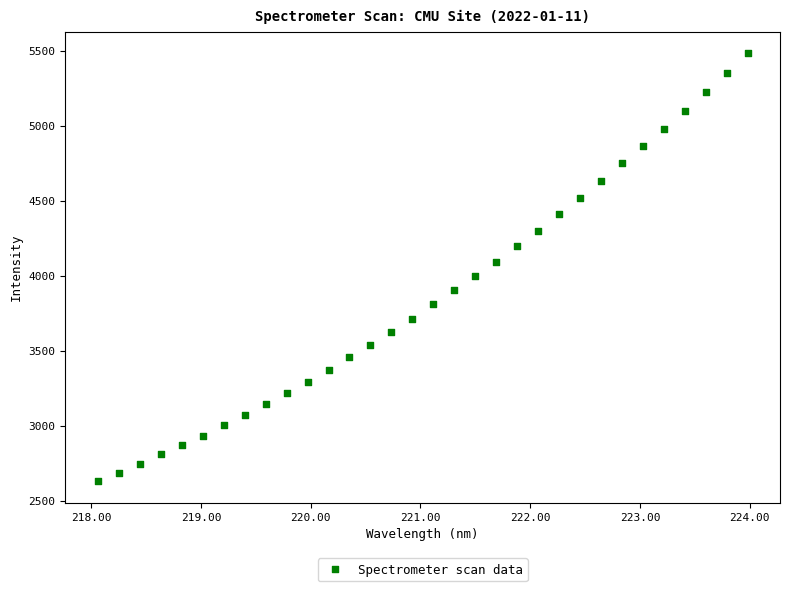

What is the range of X values (max minus min)?

5.9